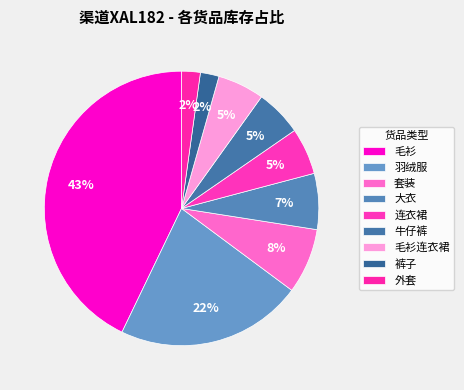

The 羽绒服 slice represents 36% of the pie. True or false?

False